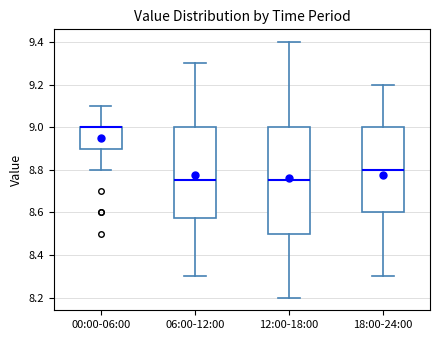

Where is the lower edge of the box for 12:00-18:00 on the y-axis? The values are not printed on the chart, so give them approximately, as read against the axis.

8.50